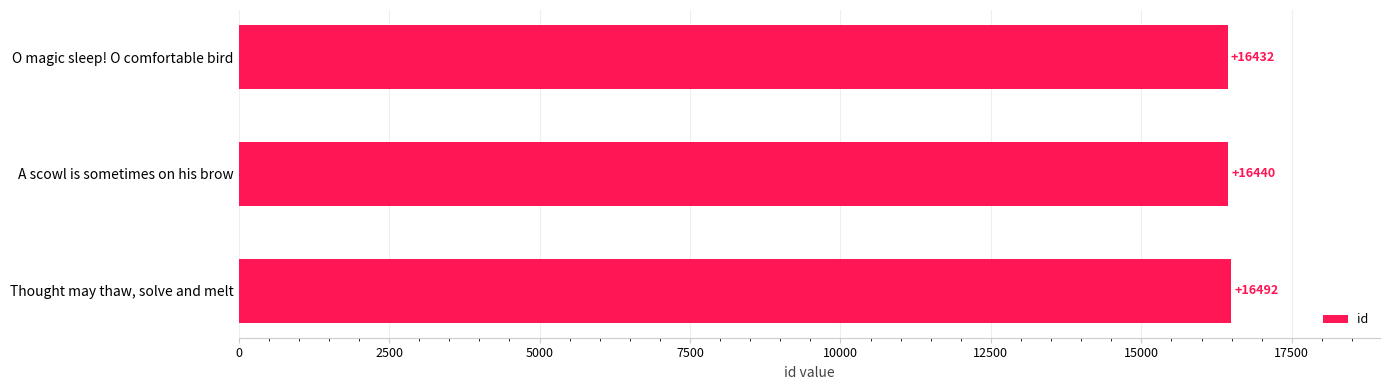

Which label corresponds to the largest value in the chart?

Thought may thaw, solve and melt